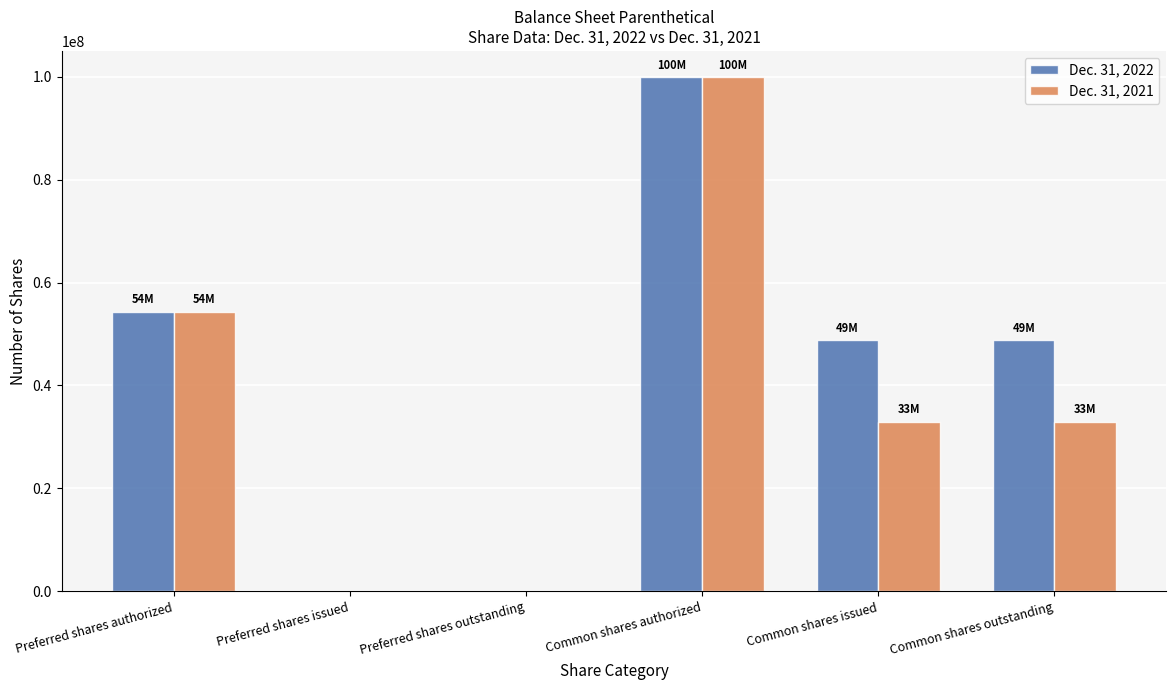

The Dec. 31, 2021 series shows 0 at Preferred shares issued. True or false?

True